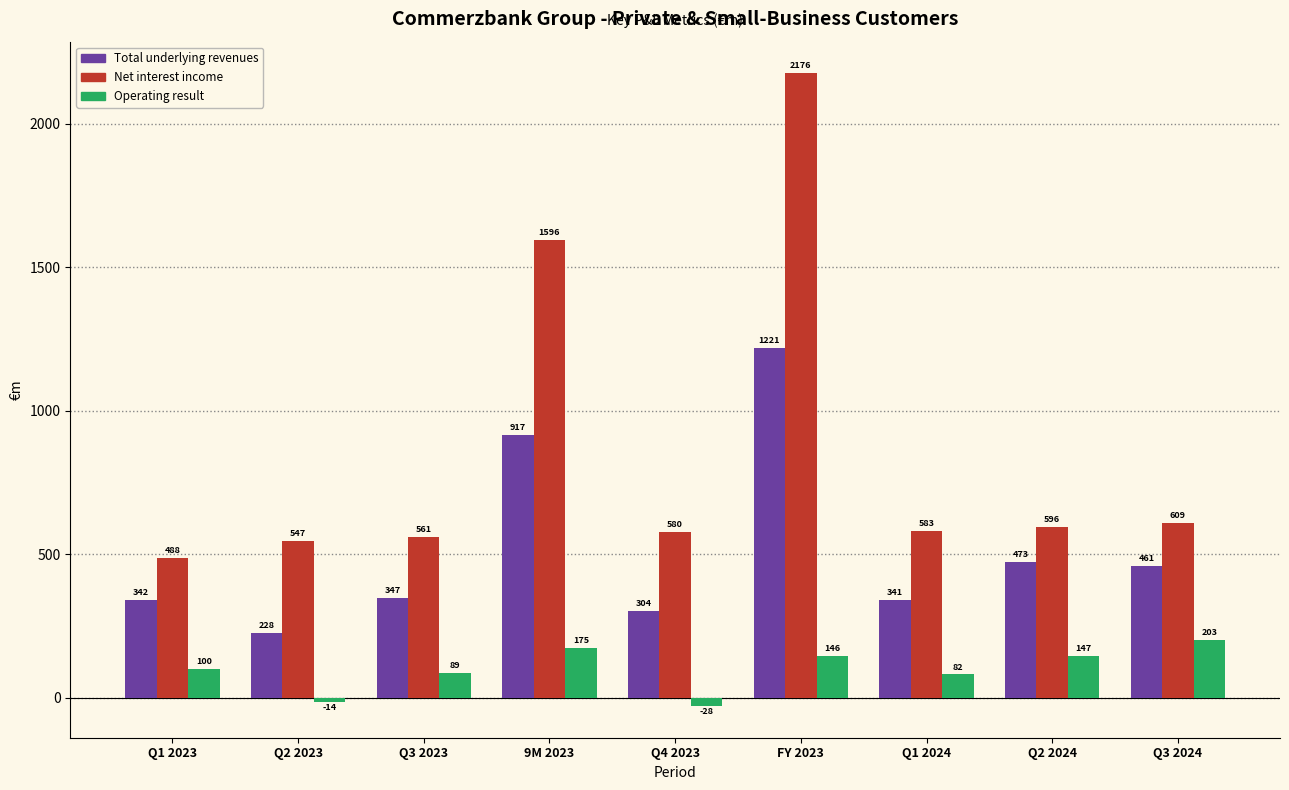

The Total underlying revenues series shows 157.7 at Q4 2023. True or false?

False